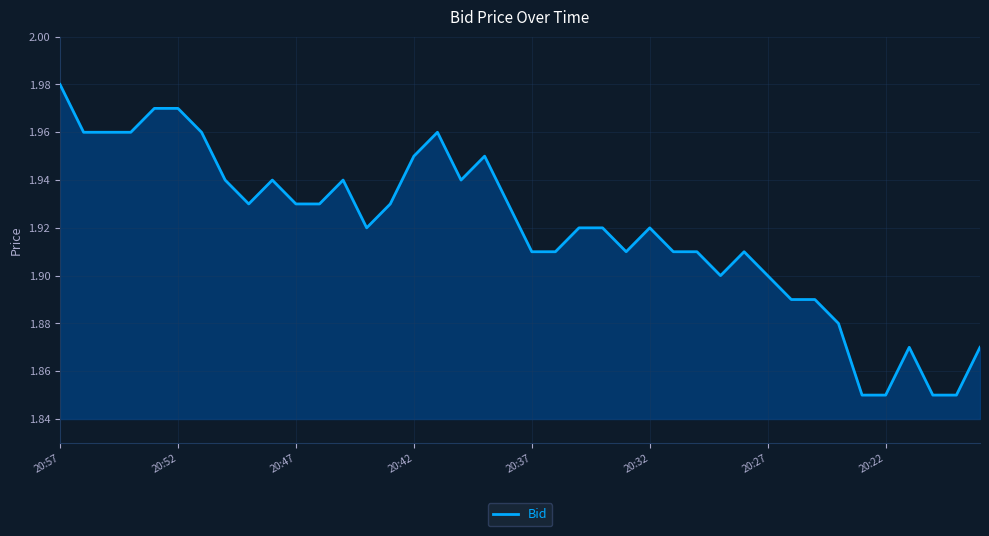

Count the values in the range 1 to 2.

40